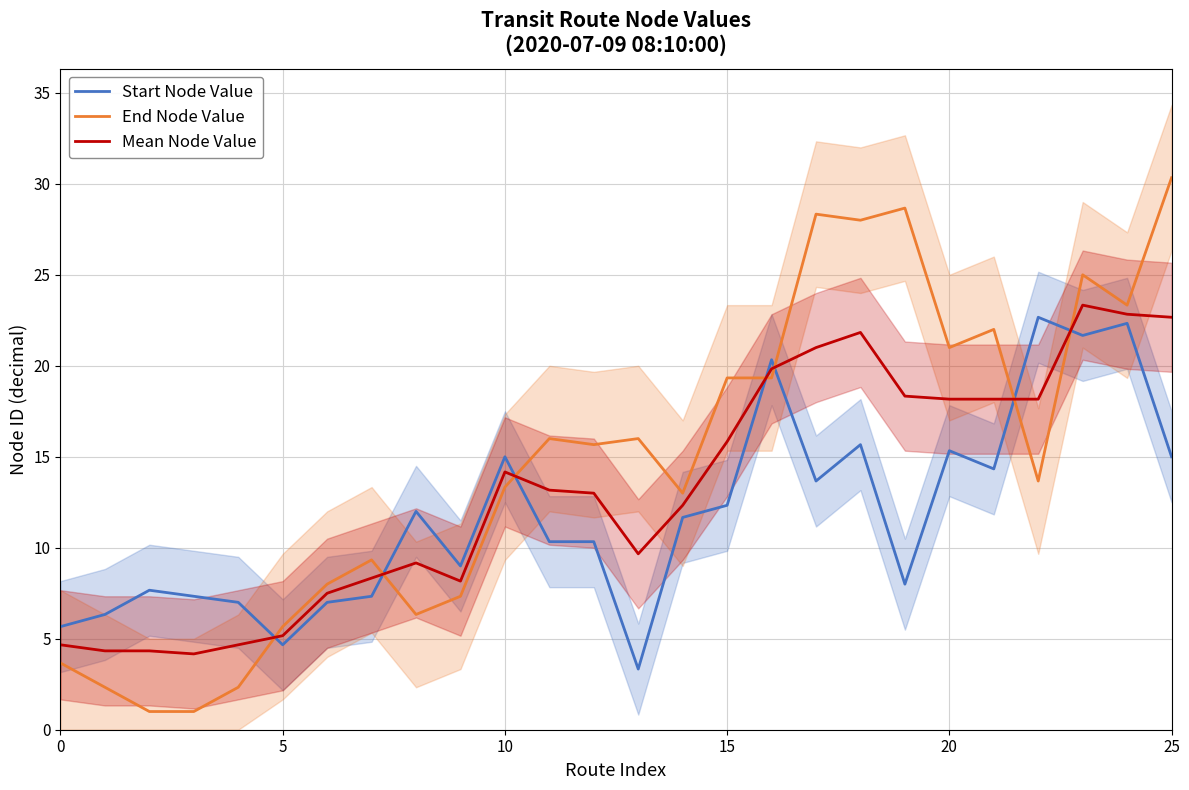

At 18, list the series in order from largest to smallest.

End Node Value, Mean Node Value, Start Node Value